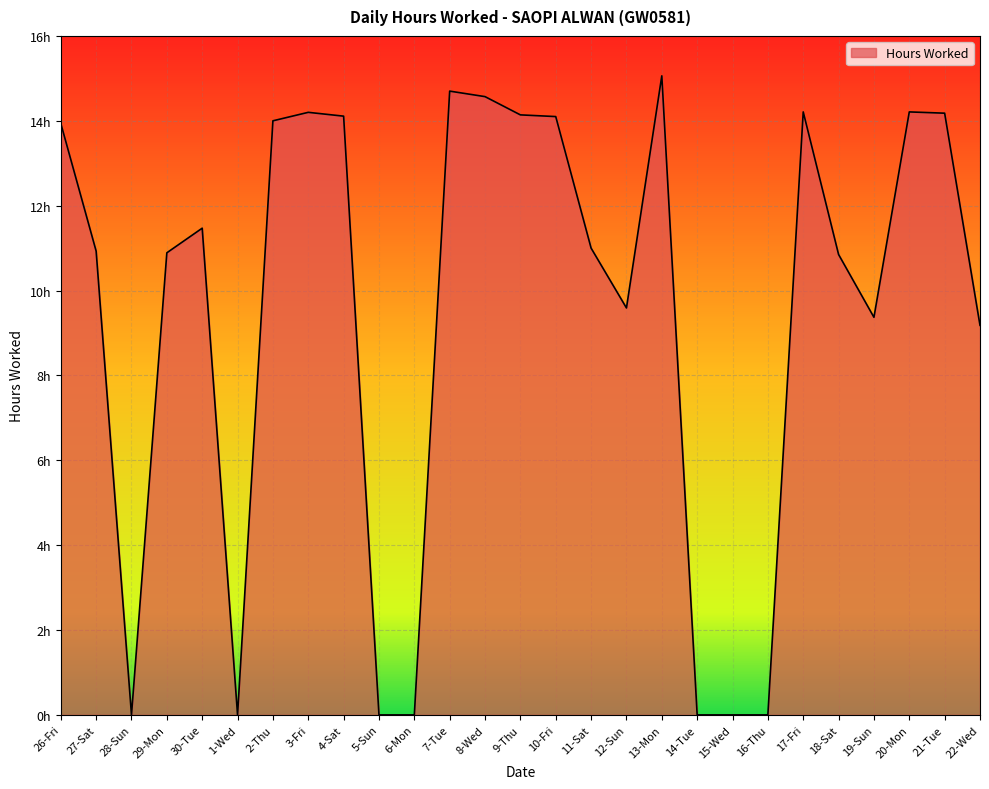

The value at 20-Mon is 25.1. True or false?

False